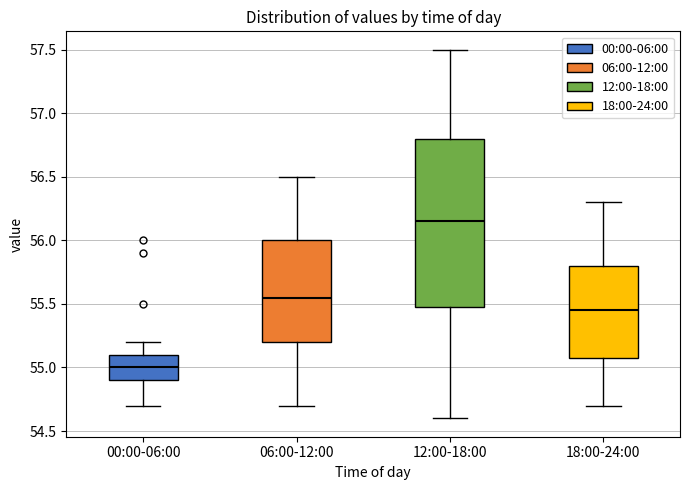

Reading left to right, read every box against the y-axis: the position of its median line, the range the box covers, and the ends of its whiskers. The values are not printed on the chart, so give them approximately, as read against the axis.

00:00-06:00: median 55.00, box 54.90 to 55.10, whiskers 54.70 to 55.20
06:00-12:00: median 55.55, box 55.20 to 56.00, whiskers 54.70 to 56.50
12:00-18:00: median 56.15, box 55.50 to 56.80, whiskers 54.60 to 57.50
18:00-24:00: median 55.45, box 55.10 to 55.80, whiskers 54.70 to 56.30